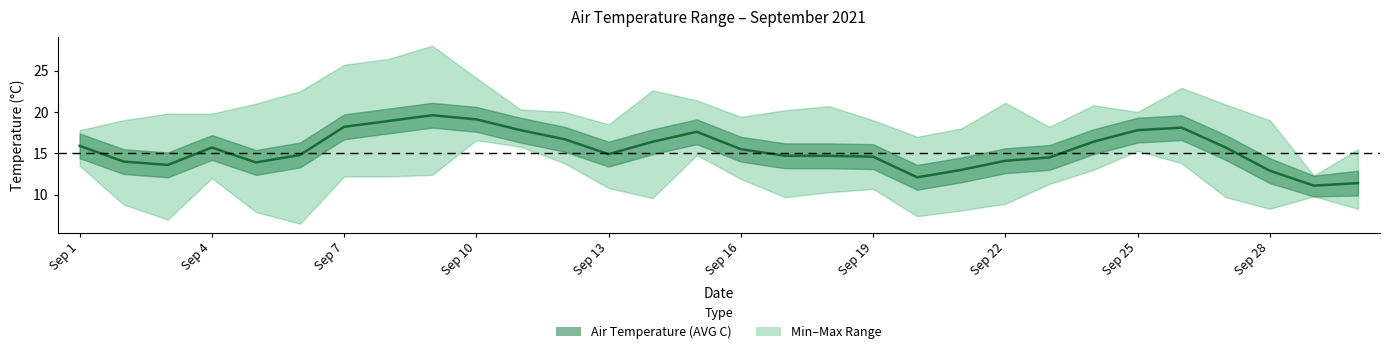

True or false: the data shows 10.4 at 26.

False